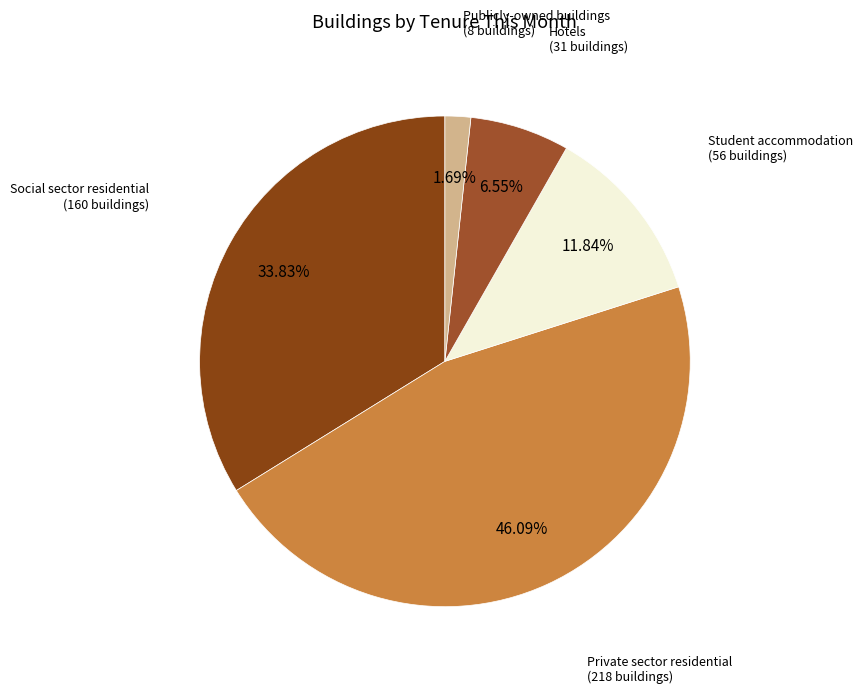

How many slices are in this pie chart?

5